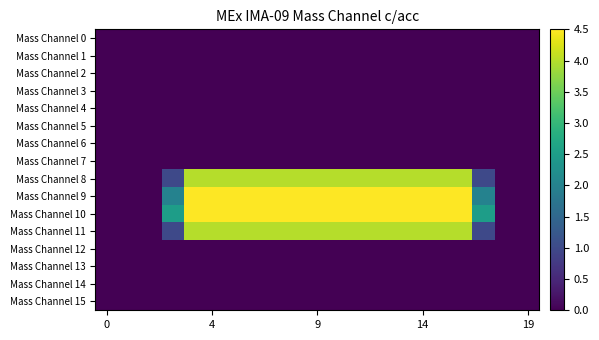

Reading left to right, transcribe all the data shown in this chart.

Mass Channel 0: 0.0	0.0	0.0	0.0	0.0	0.0	0.0	0.0	0.0	0.0	0.0	0.0	0.0	0.0	0.0	0.0	0.0	0.0	0.0	0.0
Mass Channel 1: 0.0	0.0	0.0	0.0	0.0	0.0	0.0	0.0	0.0	0.0	0.0	0.0	0.0	0.0	0.0	0.0	0.0	0.0	0.0	0.0
Mass Channel 2: 0.0	0.0	0.0	0.0	0.0	0.0	0.0	0.0	0.0	0.0	0.0	0.0	0.0	0.0	0.0	0.0	0.0	0.0	0.0	0.0
Mass Channel 3: 0.0	0.0	0.0	0.0	0.0	0.0	0.0	0.0	0.0	0.0	0.0	0.0	0.0	0.0	0.0	0.0	0.0	0.0	0.0	0.0
Mass Channel 4: 0.0	0.0	0.0	0.0	0.0	0.0	0.0	0.0	0.0	0.0	0.0	0.0	0.0	0.0	0.0	0.0	0.0	0.0	0.0	0.0
Mass Channel 5: 0.0	0.0	0.0	0.0	0.0	0.0	0.0	0.0	0.0	0.0	0.0	0.0	0.0	0.0	0.0	0.0	0.0	0.0	0.0	0.0
Mass Channel 6: 0.0	0.0	0.0	0.0	0.0	0.0	0.0	0.0	0.0	0.0	0.0	0.0	0.0	0.0	0.0	0.0	0.0	0.0	0.0	0.0
Mass Channel 7: 0.0	0.0	0.0	0.0	0.0	0.0	0.0	0.0	0.0	0.0	0.0	0.0	0.0	0.0	0.0	0.0	0.0	0.0	0.0	0.0
Mass Channel 8: 0.0	0.0	0.0	1.0	4.0	4.0	4.0	4.0	4.0	4.0	4.0	4.0	4.0	4.0	4.0	4.0	4.0	1.0	0.0	0.0
Mass Channel 9: 0.0	0.0	0.0	2.0	4.5	4.5	4.5	4.5	4.5	4.5	4.5	4.5	4.5	4.5	4.5	4.5	4.5	2.0	0.0	0.0
Mass Channel 10: 0.0	0.0	0.0	2.5	4.5	4.5	4.5	4.5	4.5	4.5	4.5	4.5	4.5	4.5	4.5	4.5	4.5	2.5	0.0	0.0
Mass Channel 11: 0.0	0.0	0.0	1.0	4.0	4.0	4.0	4.0	4.0	4.0	4.0	4.0	4.0	4.0	4.0	4.0	4.0	1.0	0.0	0.0
Mass Channel 12: 0.0	0.0	0.0	0.0	0.0	0.0	0.0	0.0	0.0	0.0	0.0	0.0	0.0	0.0	0.0	0.0	0.0	0.0	0.0	0.0
Mass Channel 13: 0.0	0.0	0.0	0.0	0.0	0.0	0.0	0.0	0.0	0.0	0.0	0.0	0.0	0.0	0.0	0.0	0.0	0.0	0.0	0.0
Mass Channel 14: 0.0	0.0	0.0	0.0	0.0	0.0	0.0	0.0	0.0	0.0	0.0	0.0	0.0	0.0	0.0	0.0	0.0	0.0	0.0	0.0
Mass Channel 15: 0.0	0.0	0.0	0.0	0.0	0.0	0.0	0.0	0.0	0.0	0.0	0.0	0.0	0.0	0.0	0.0	0.0	0.0	0.0	0.0